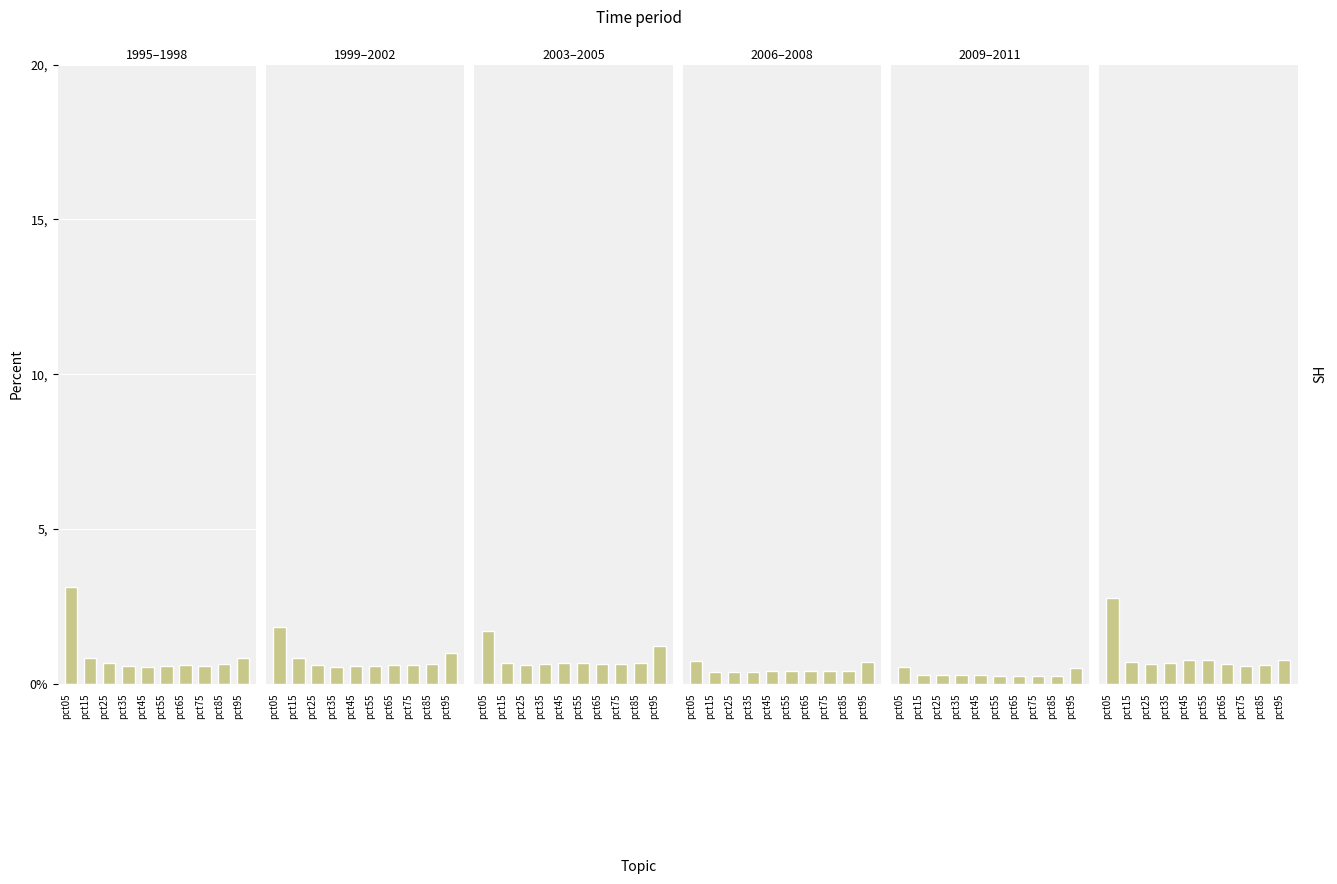

Where is Jan nearest to the value 1?

pct15